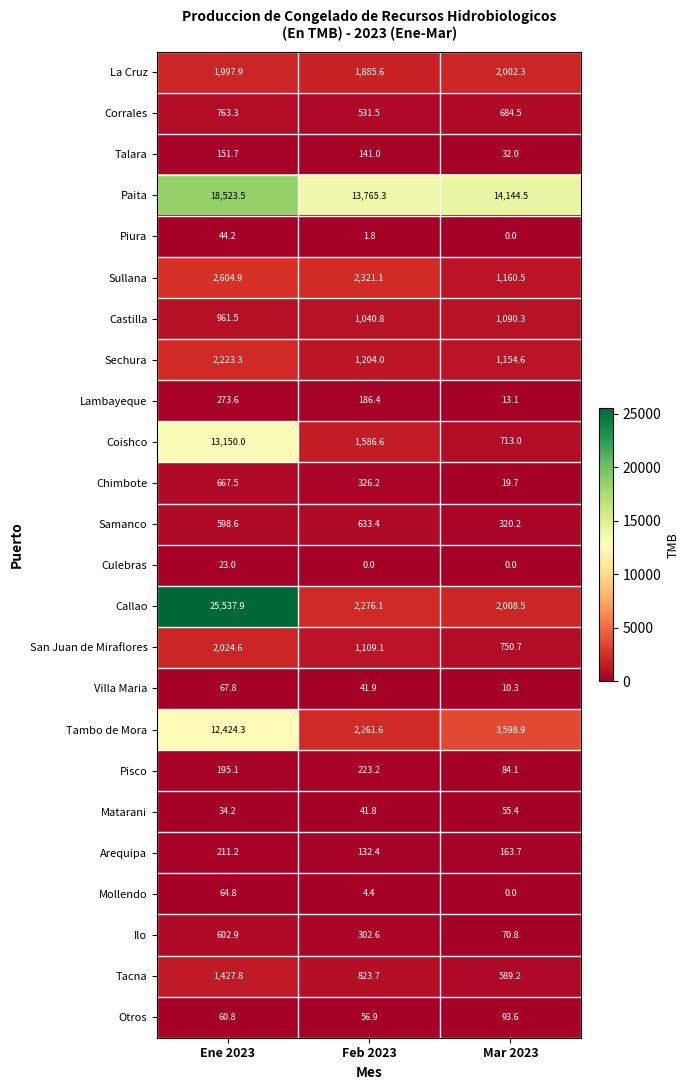

Which category has the highest value in the Talara series?

Ene 2023